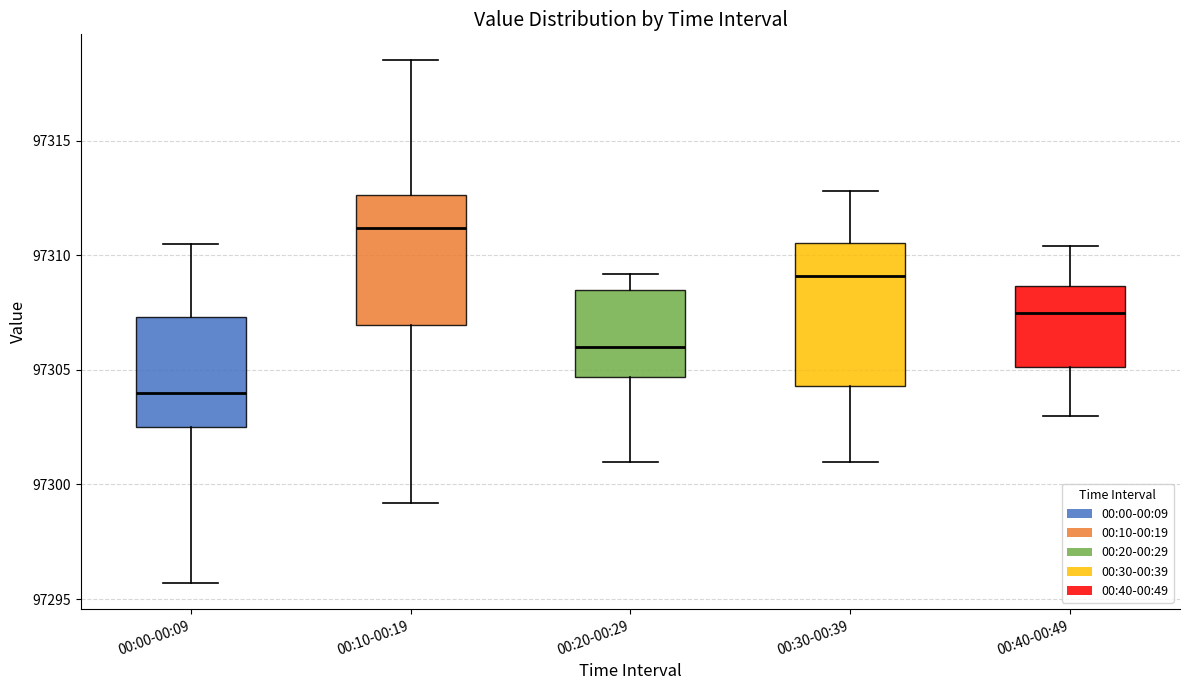

Which box is the tallest, from its lower edge to its upper edge?

00:30-00:39